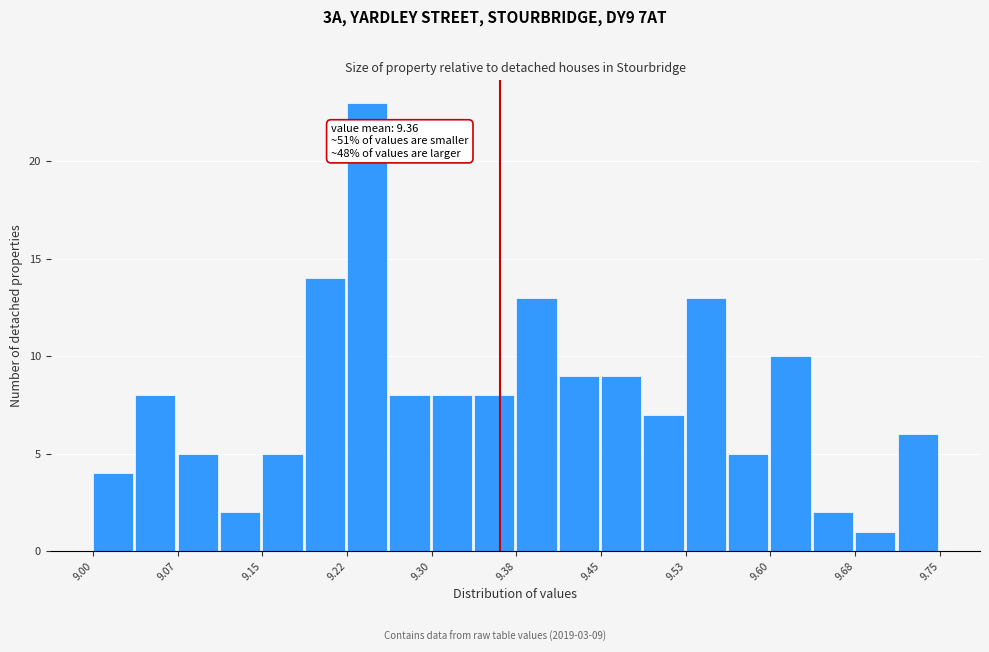

Around what value on the x-axis is the tallest bar? Give the approximate position of its centre, as read against the axis.

9.24